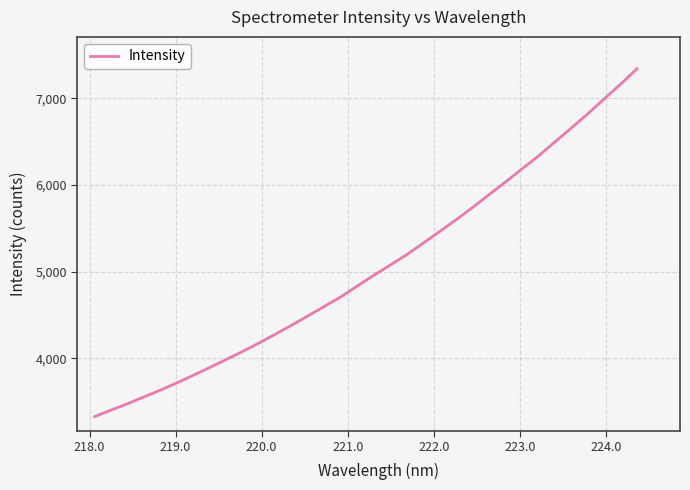

What is the difference between the maximum and minimum values?

4013.1